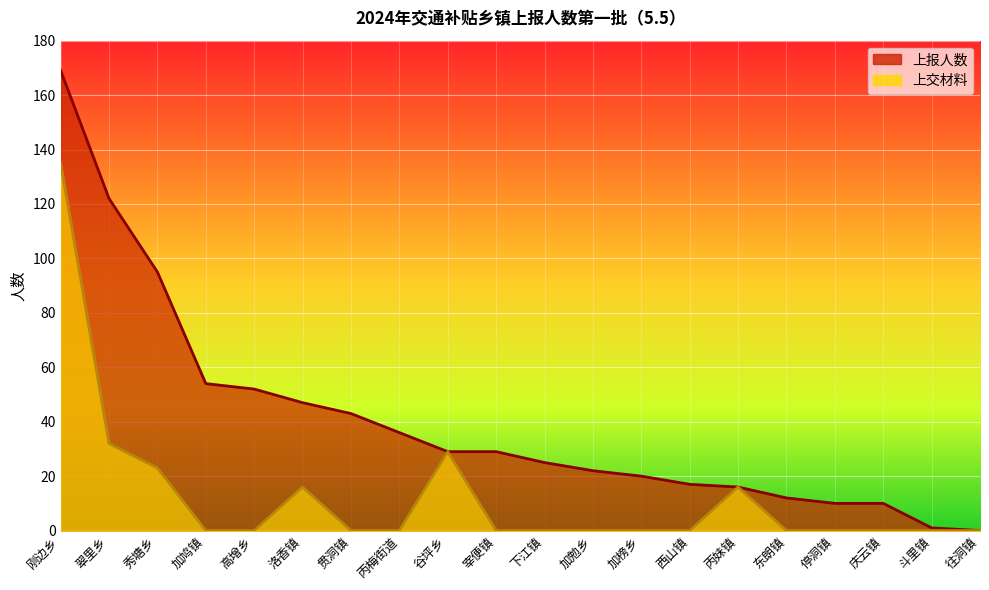

True or false: 上报人数 and 上交材料 intersect in this chart.

False